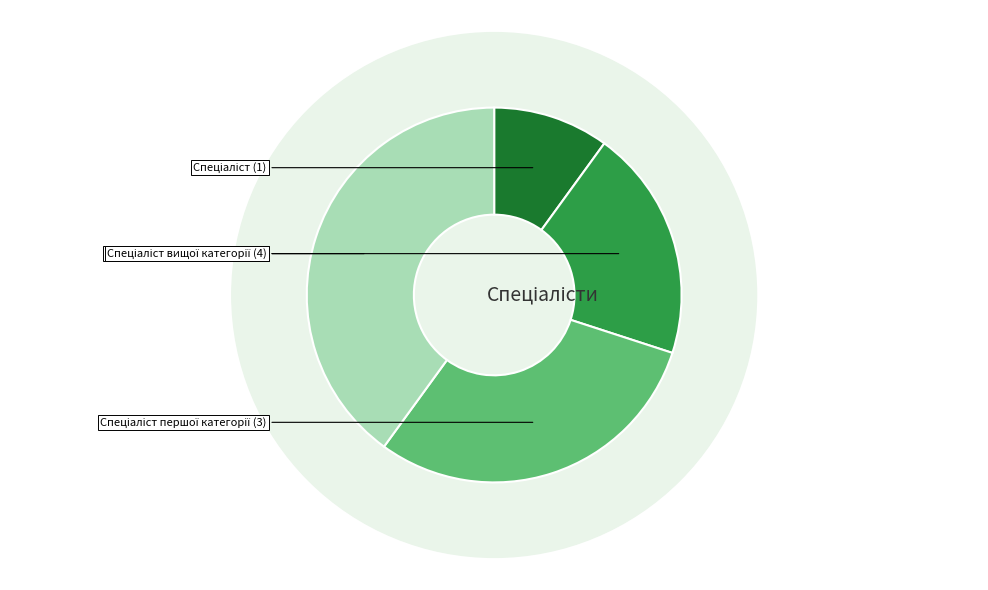

To the nearest percent, what is the difference between the largest and smallest slice percentages?

30%